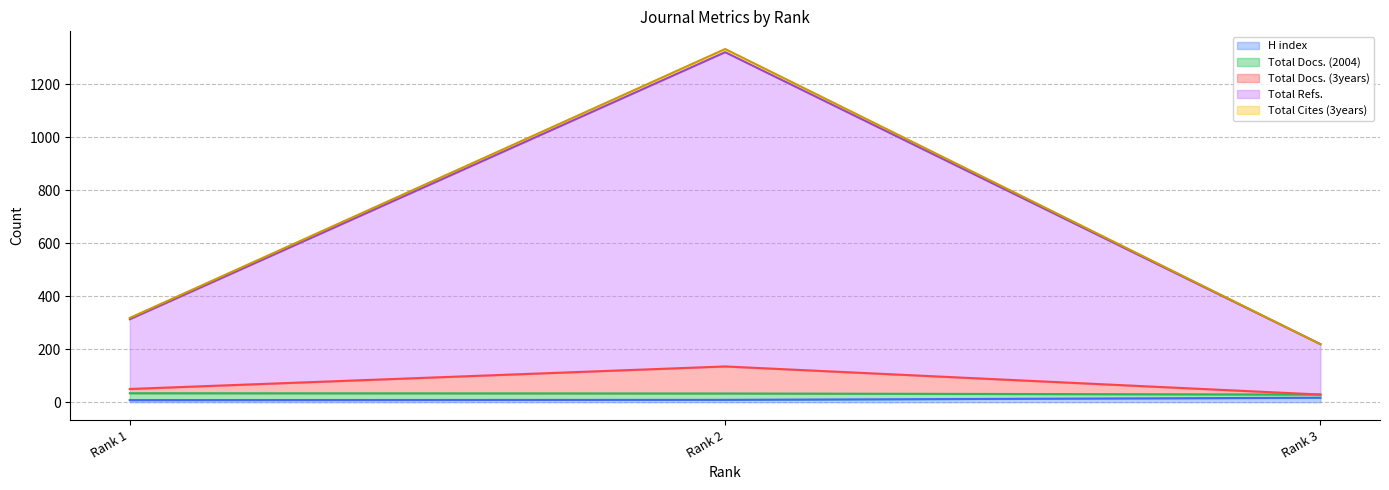

What is the value of the Total Refs. point at the 2nd from the left?

1320